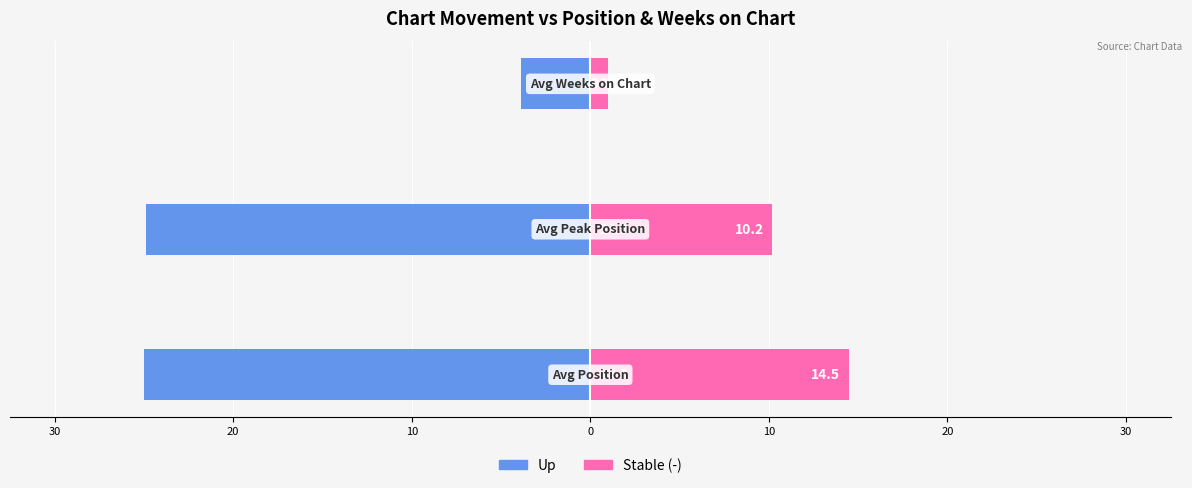

What is the smallest value displayed?

-25.0